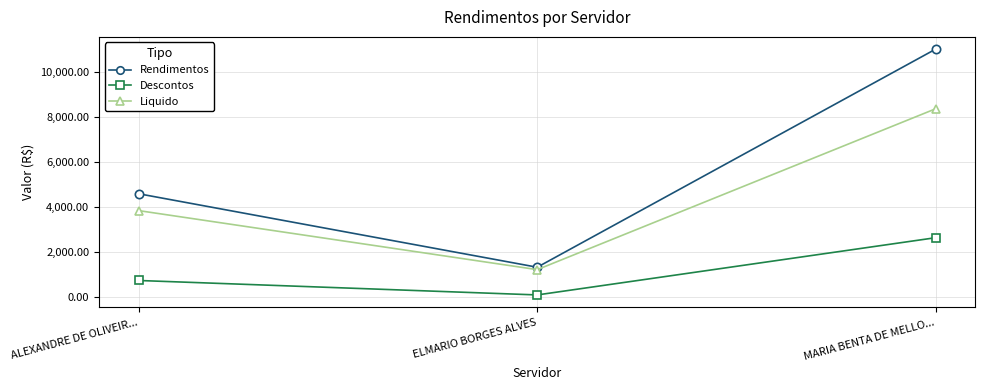

At how many categories does at least one series exceed 10921?

1